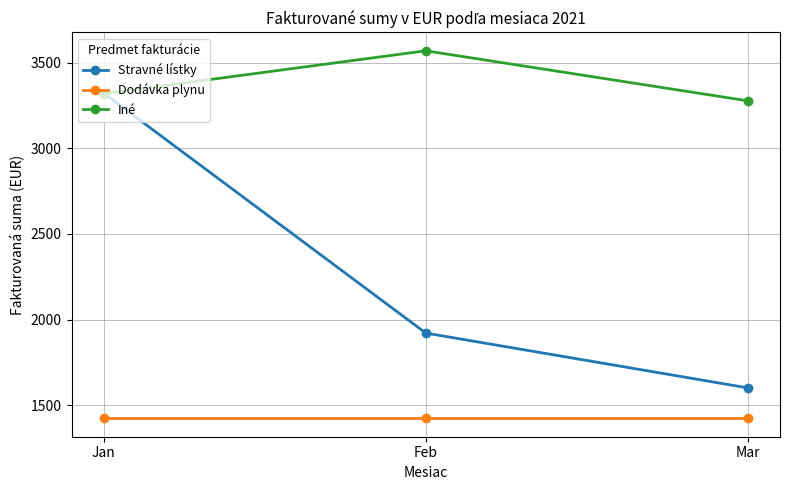

What is the greatest value displayed?

3570.3